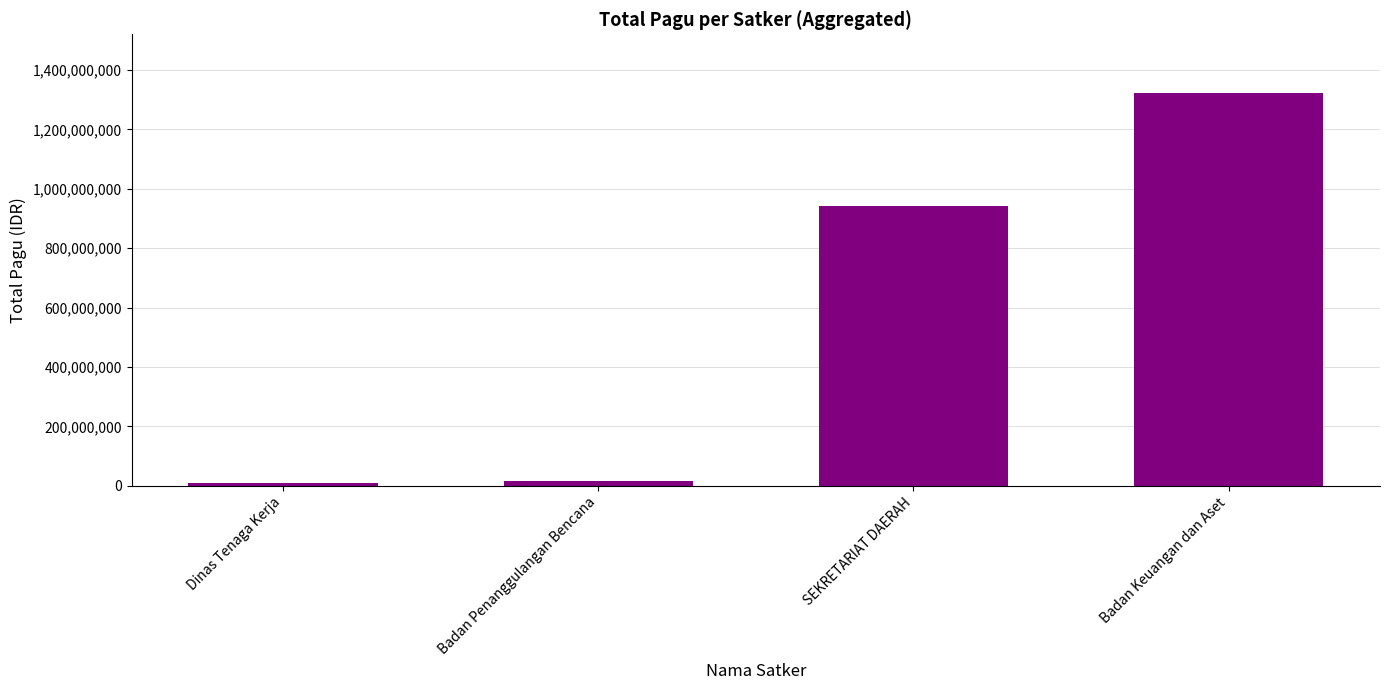

True or false: the data shows 481063224 at Badan Keuangan dan Aset.

False